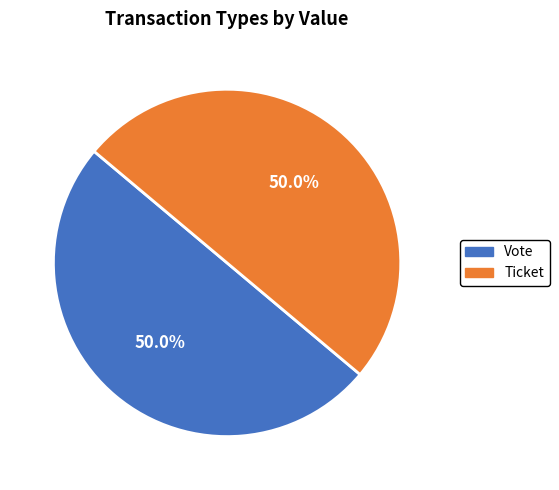

What is the total percentage of Ticket and Vote?

100.0%